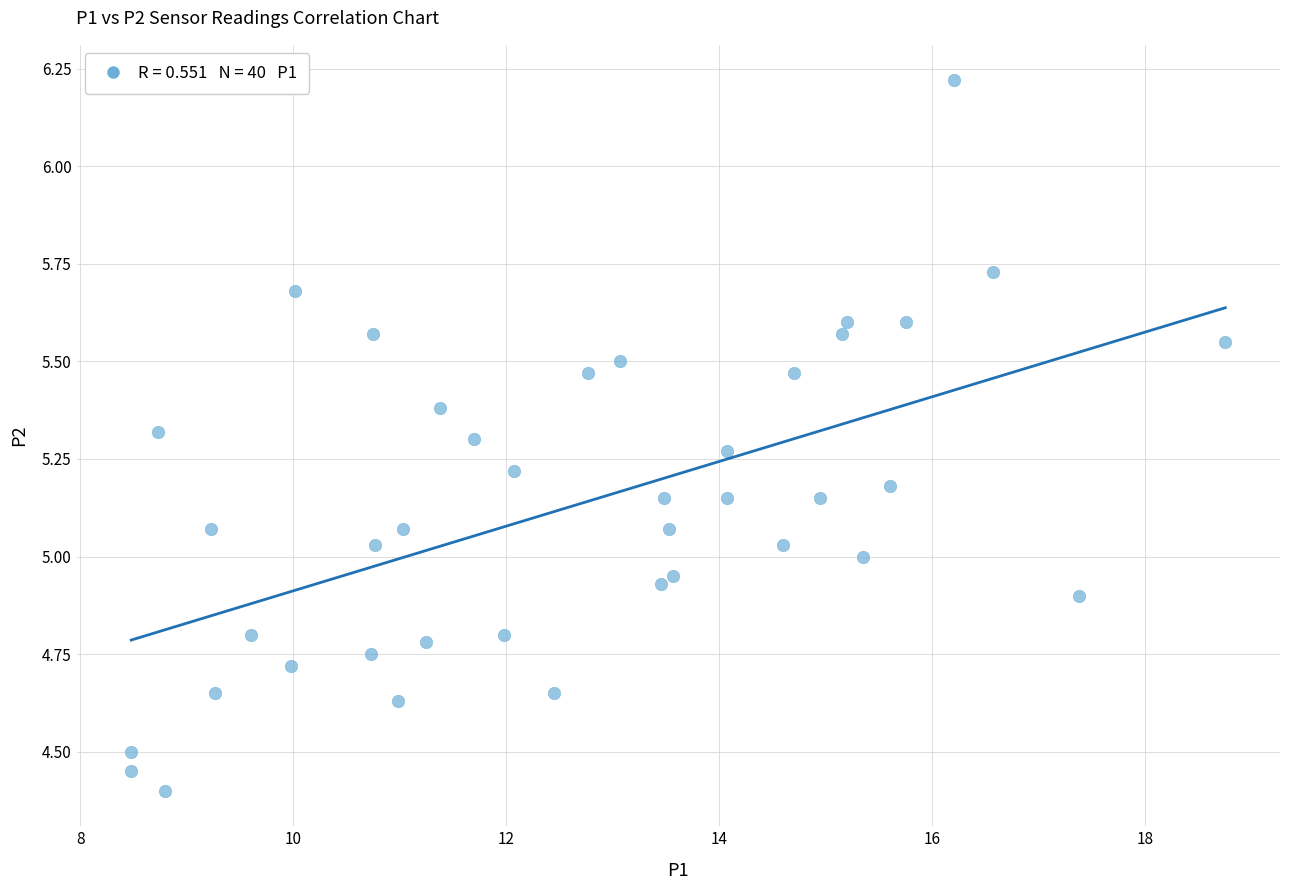

What is the range of X values (max minus min)?

10.3